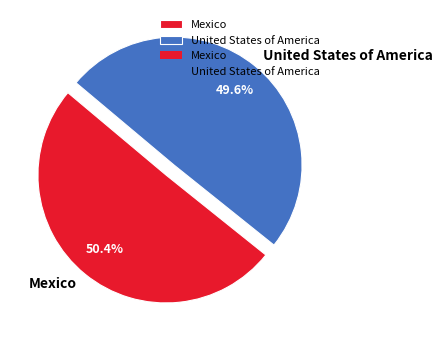

To the nearest percent, what is the combined percentage of Mexico and United States of America?

100%